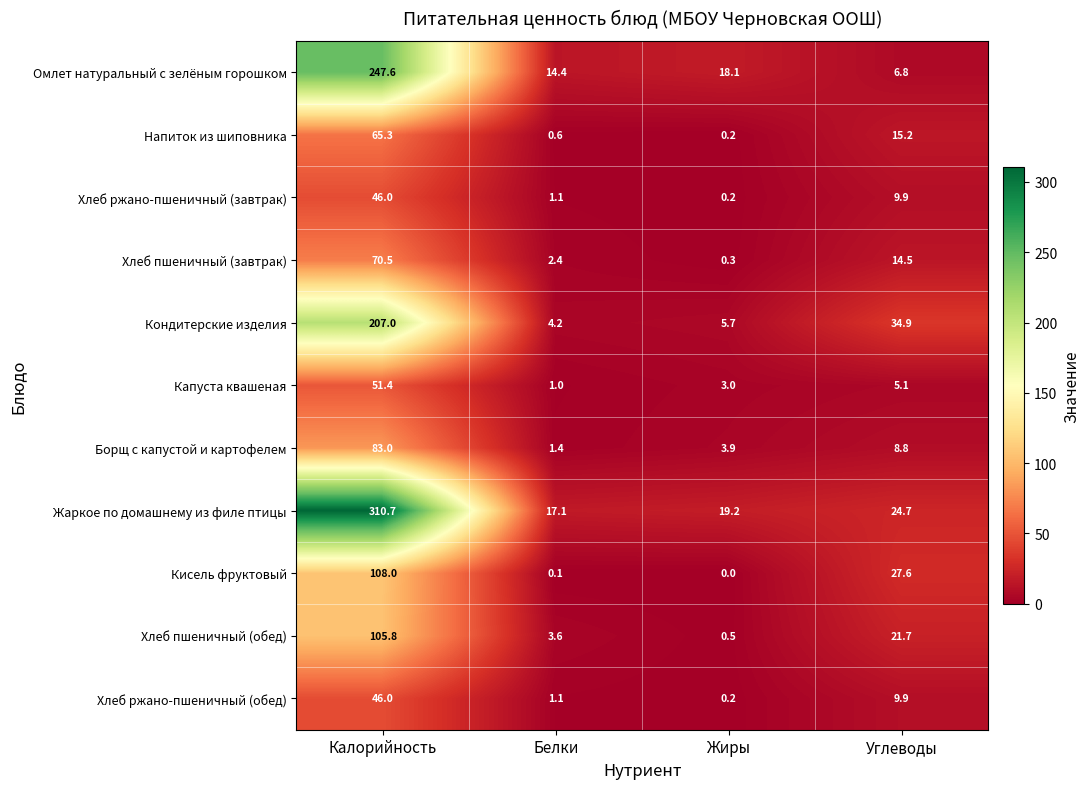

What is the sum of the Капуста квашеная values at Жиры and Белки?

4.0